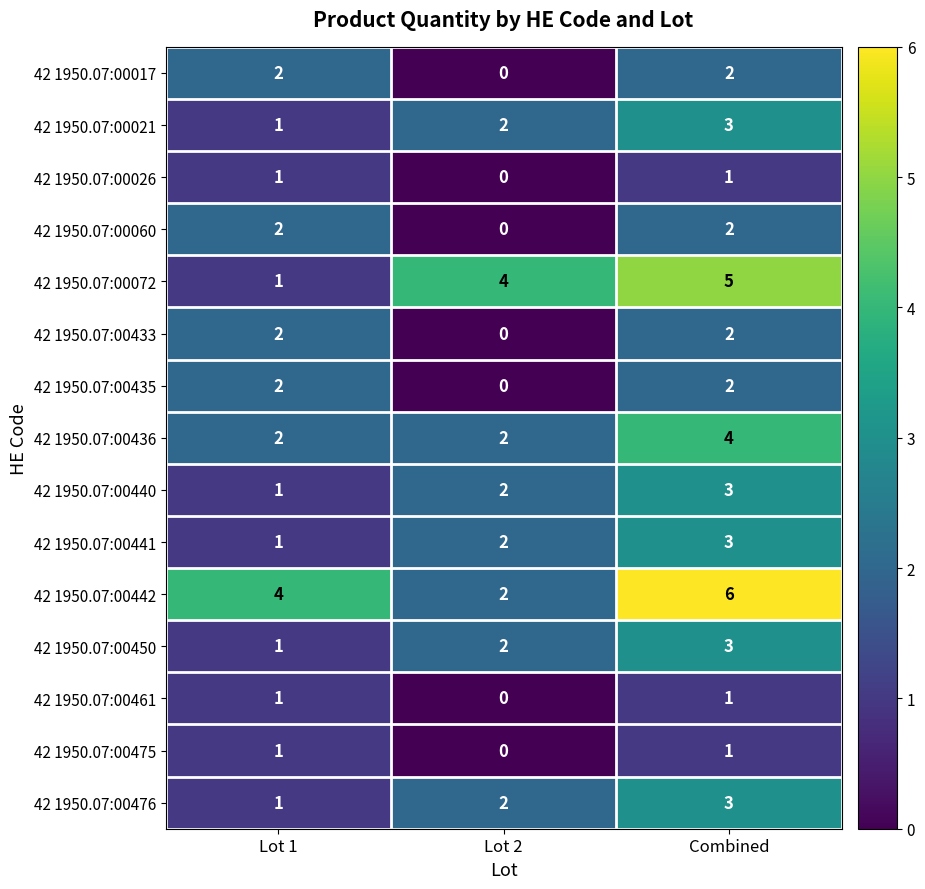

Count the 42 1950.07:00060 values in the range 0 to 2.

3